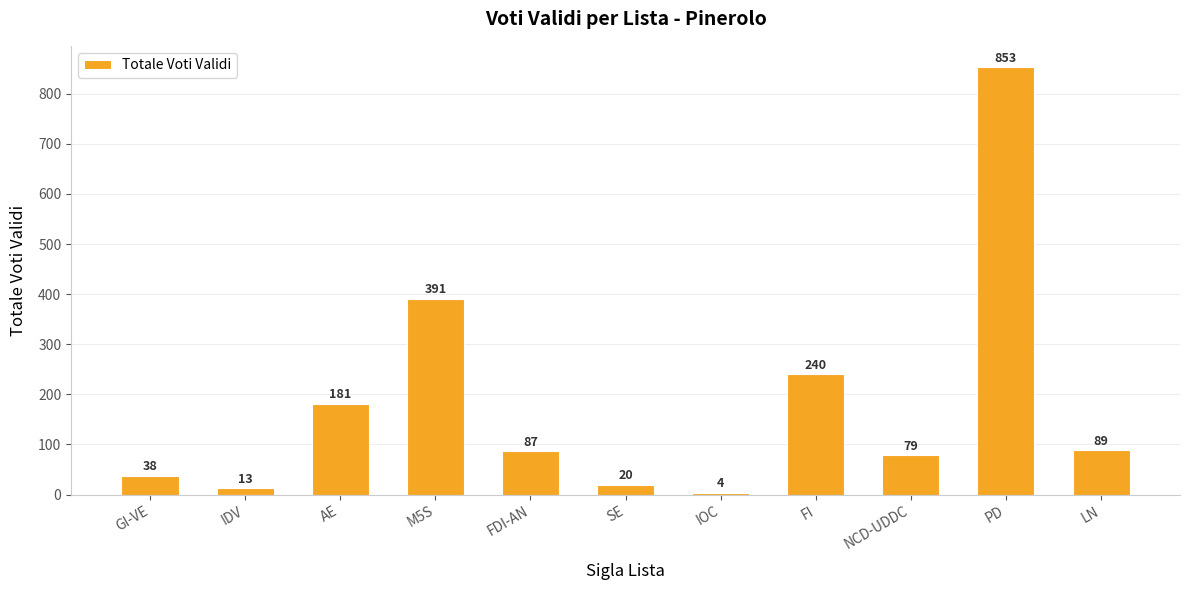

Reading right to left, what are all the values shown in this chart?

89	853	79	240	4	20	87	391	181	13	38